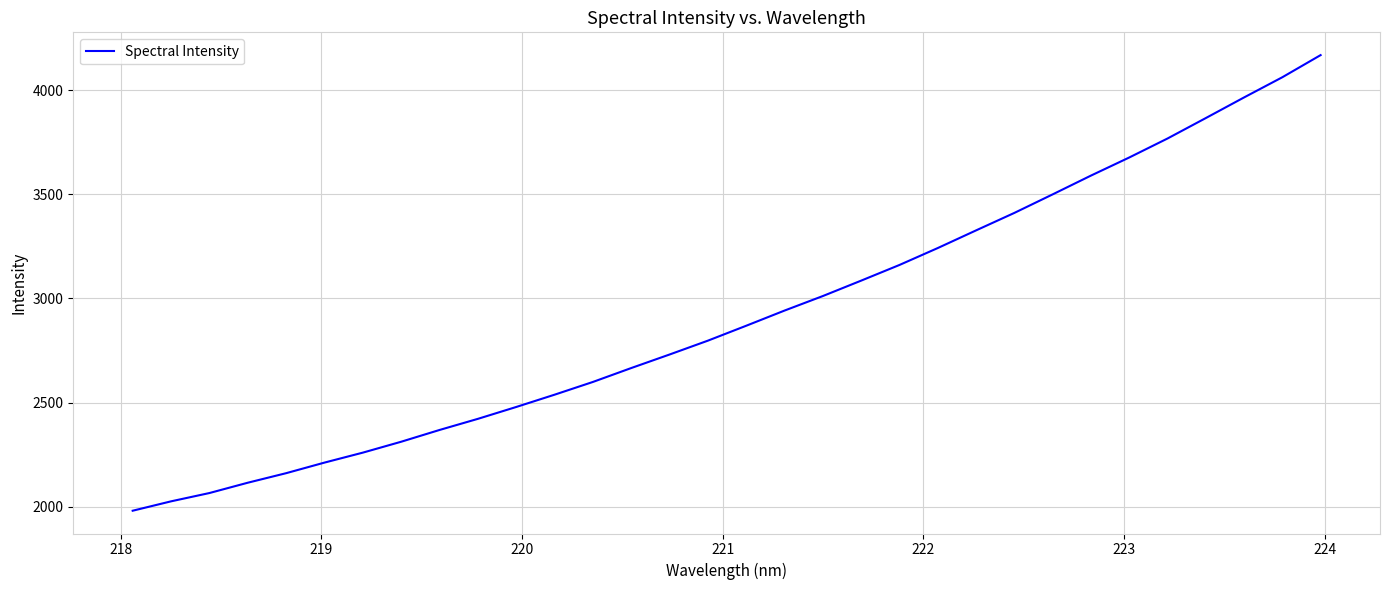

Does the chart have visible grid lines?

Yes